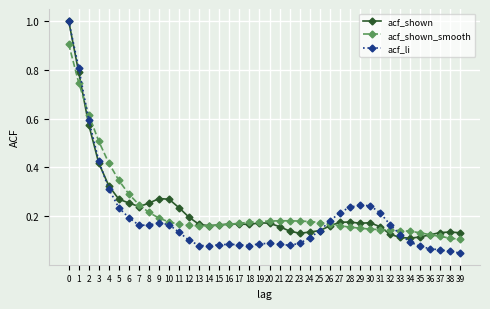

The acf_shown_smooth series shows 0.2 at 29. True or false?

True